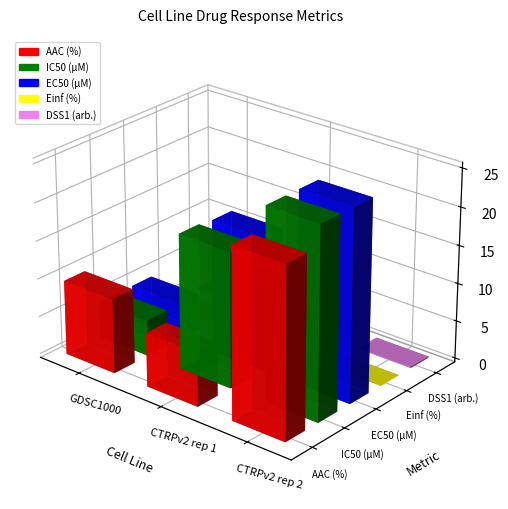

The value of IC50 (µM) at GDSC1000 is 4.8. True or false?

True